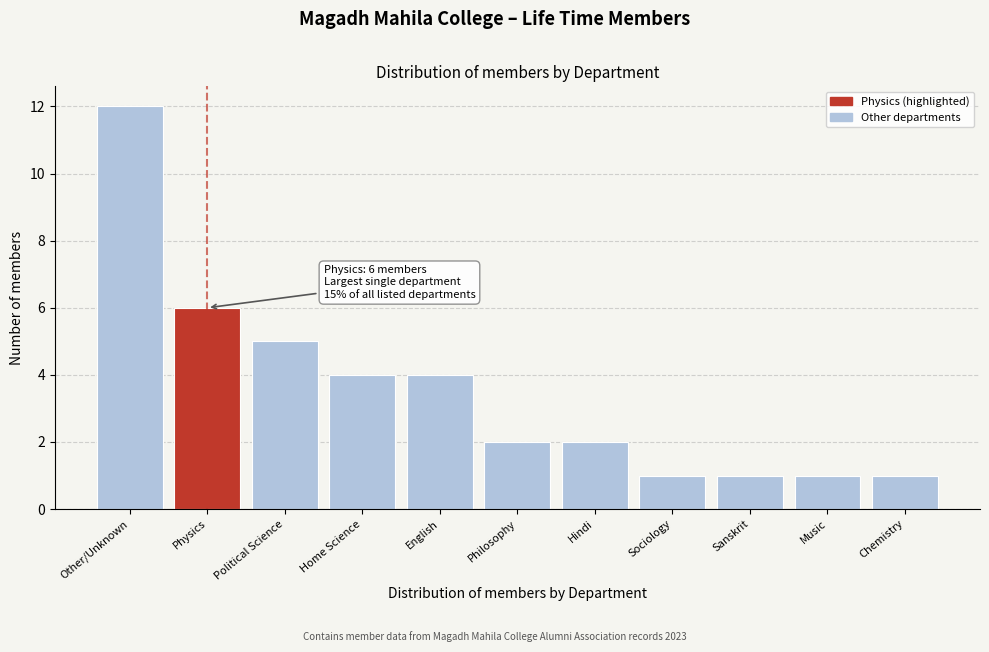

Reading left to right, extract all data points from this chart.

Other/Unknown=12	Physics=6	Political Science=5	Home Science=4	English=4	Philosophy=2	Hindi=2	Sociology=1	Sanskrit=1	Music=1	Chemistry=1